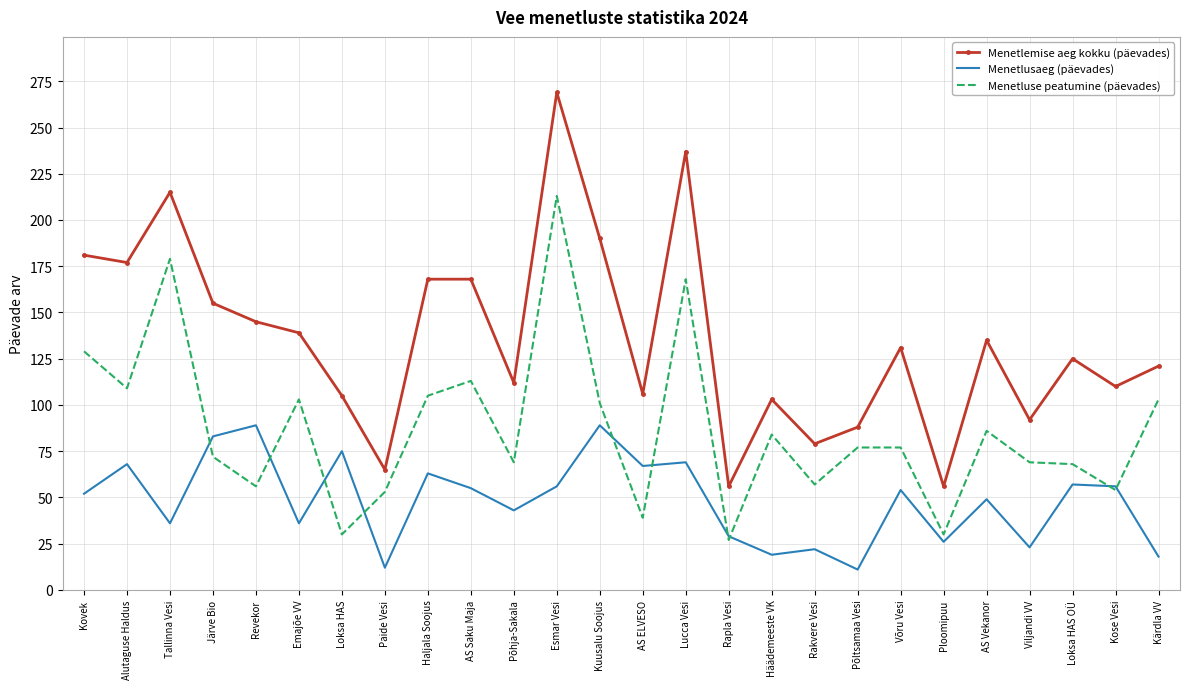

What position from the right is Haljala Soojus?

18